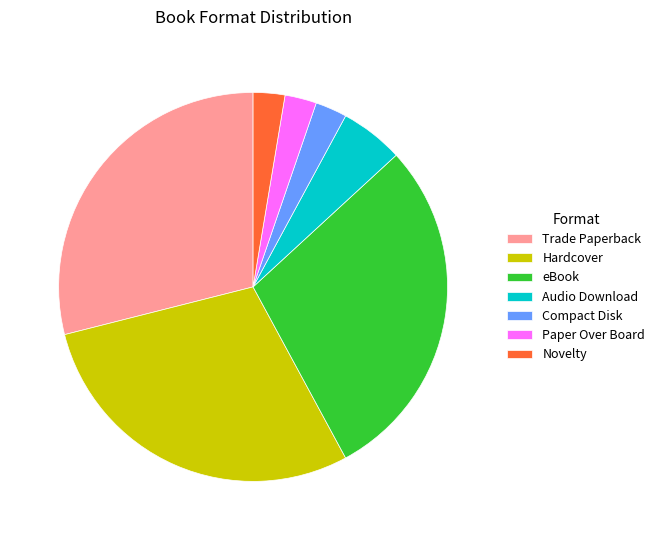

Which has a higher value, Paper Over Board or eBook?

eBook